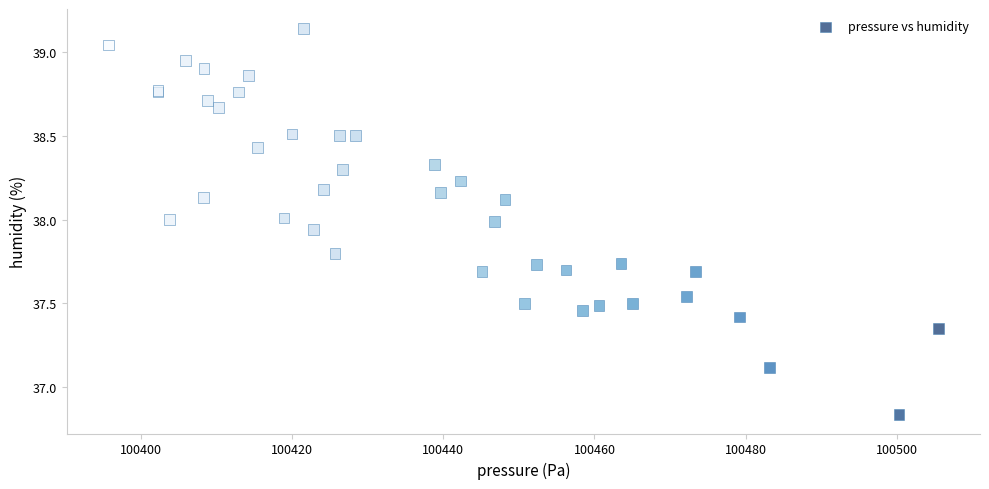

What Y value in the scatter plot is closest to 37?

37.1